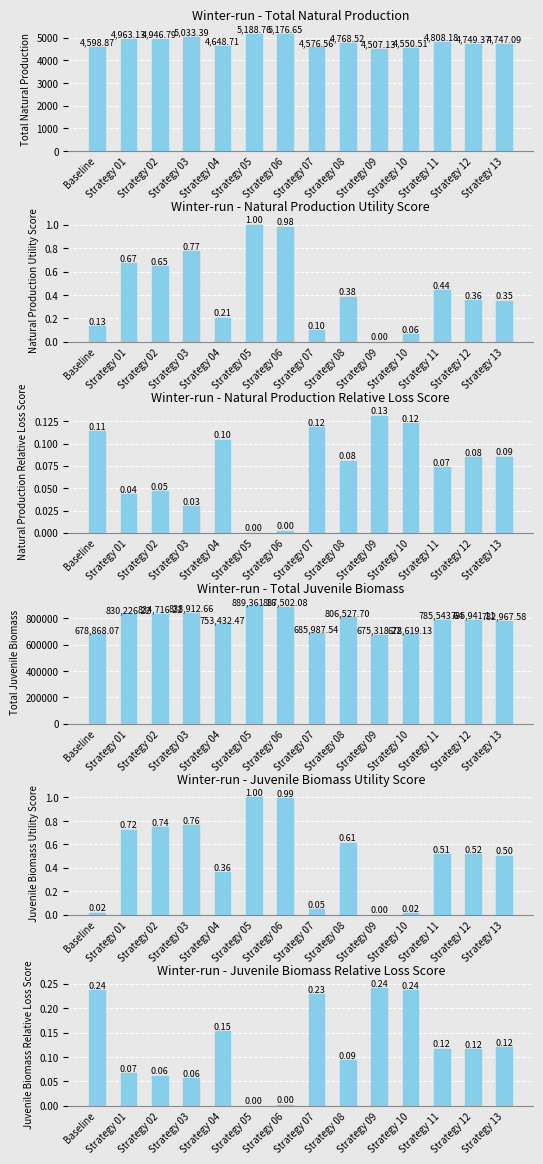

What are all the series names shown in the legend?

Total Natural Production, Natural Production Utility Score, Natural Production Relative Loss Score, Total Juvenile Biomass, Juvenile Biomass Utility Score, Juvenile Biomass Relative Loss Score